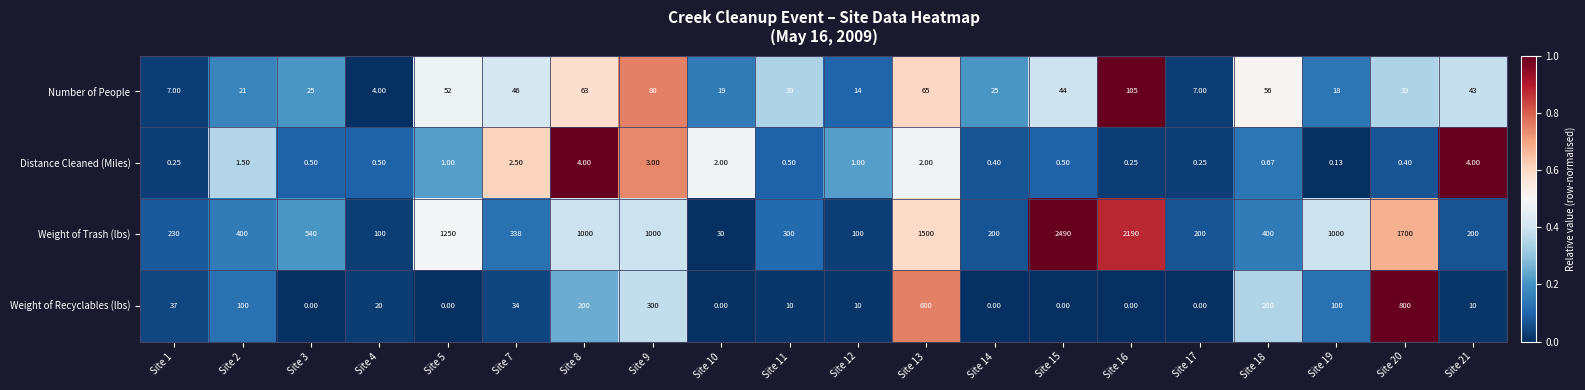

Rank the series by their maximum value, from lowest to highest.

Distance Cleaned (Miles), Number of People, Weight of Recyclables (lbs), Weight of Trash (lbs)